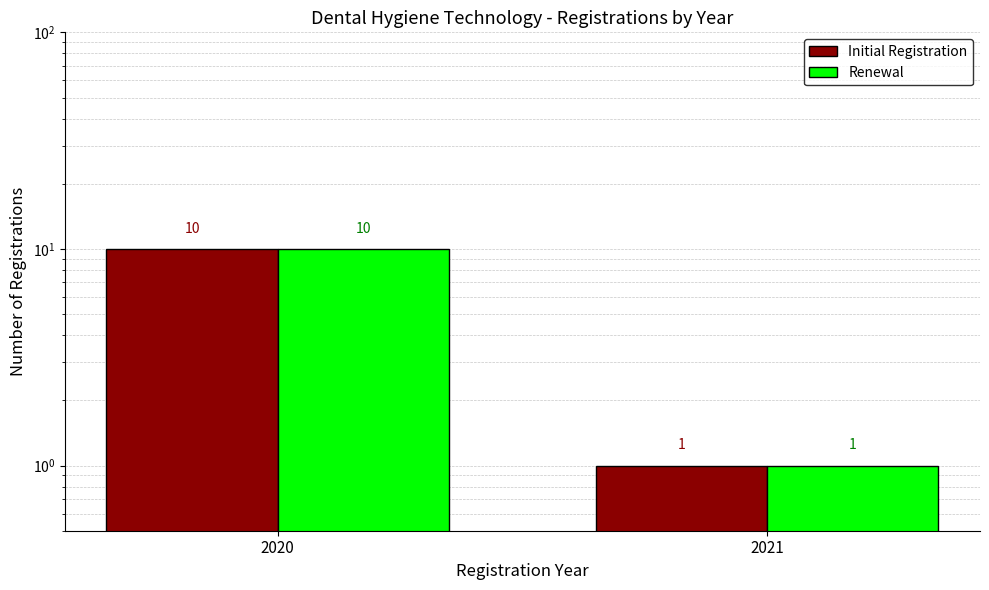

Where is Initial Registration nearest to the value 5?

2021